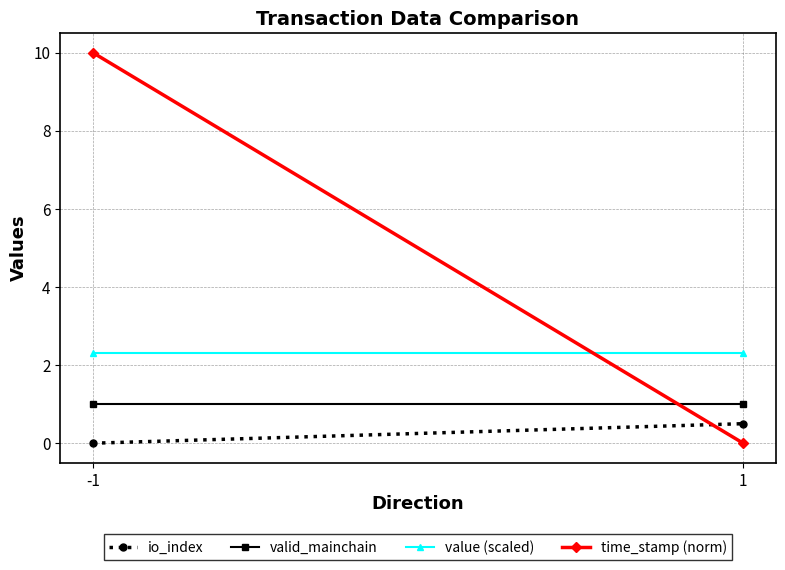

Which category has the highest value in the time_stamp (norm) series?

-1